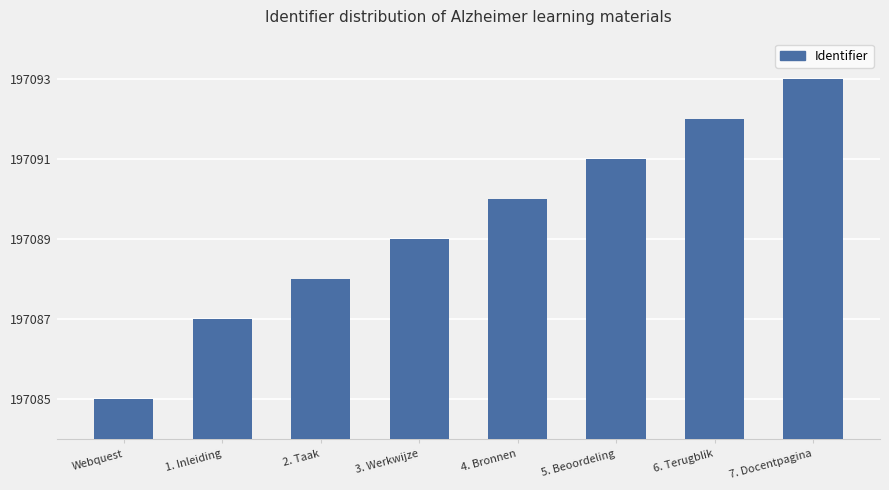

Which label corresponds to the smallest value in the chart?

Webquest